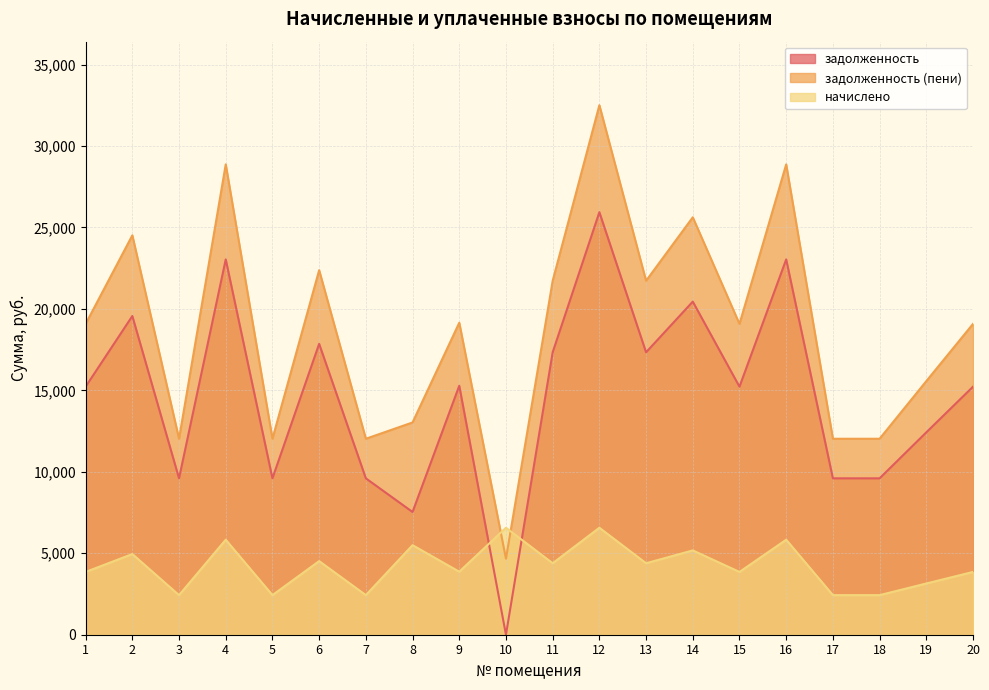

What is the greatest value displayed?

32505.1